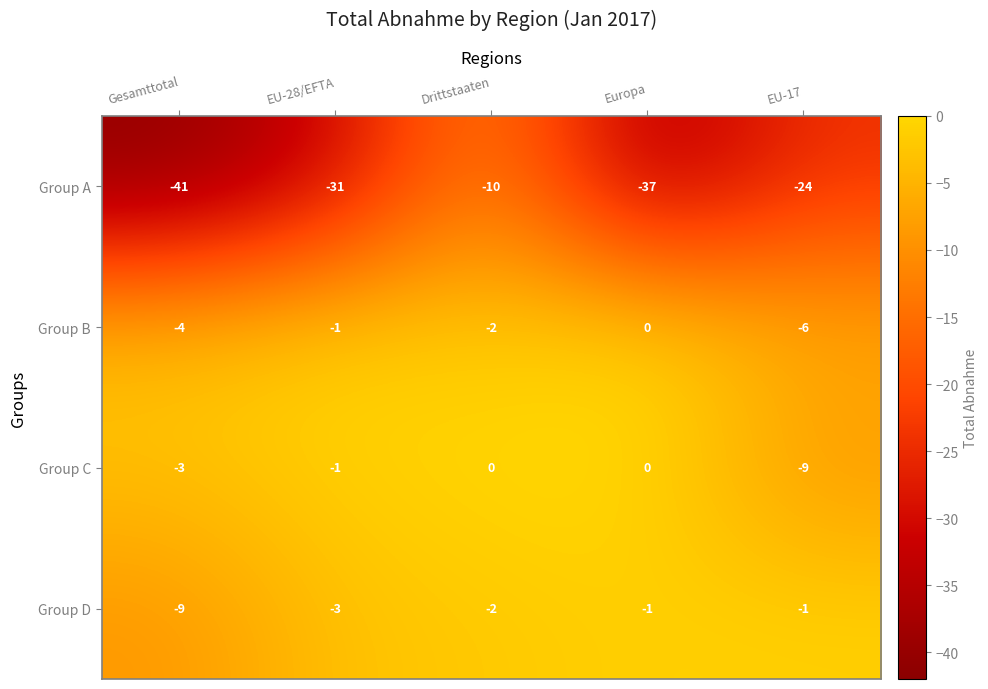

What is the difference between the highest and lowest values at Drittstaaten?

10